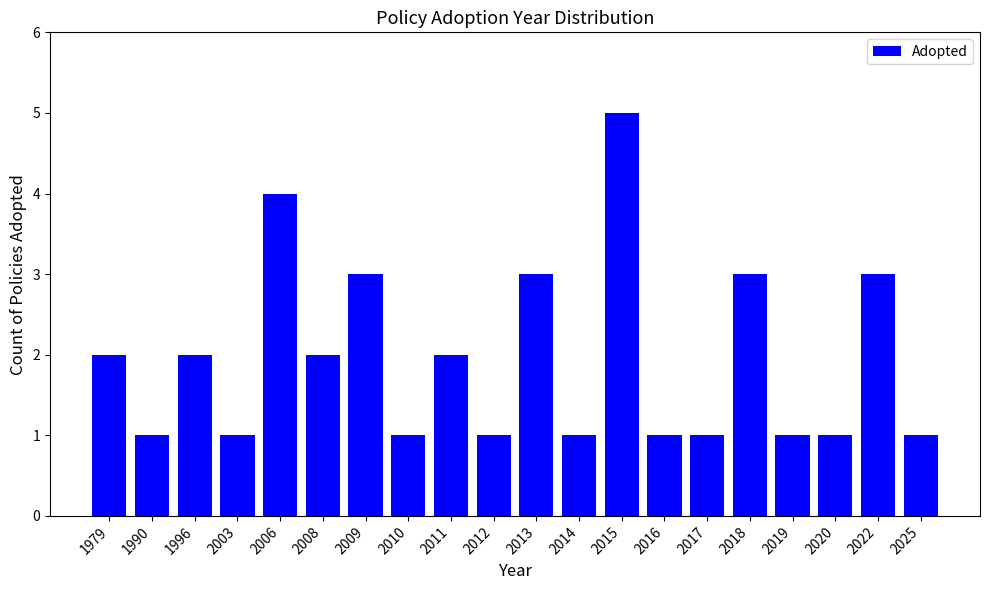

What is the change in value from 2008 to 2020?

-1